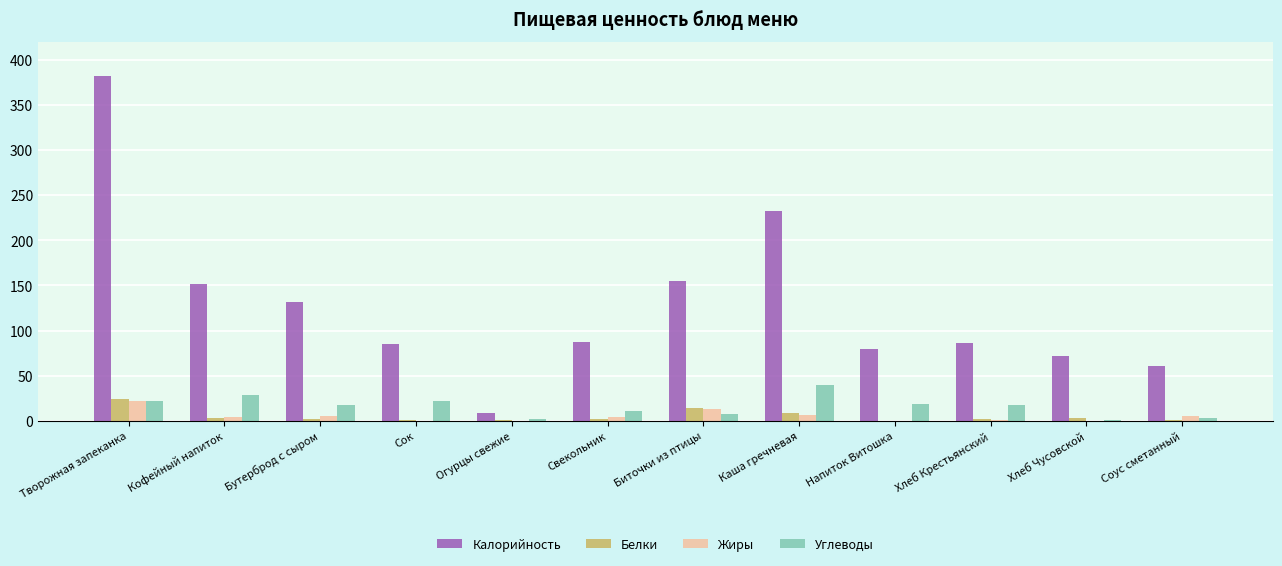

What is the difference between the Жиры values at Огурцы свежие and Биточки из птицы?

13.4